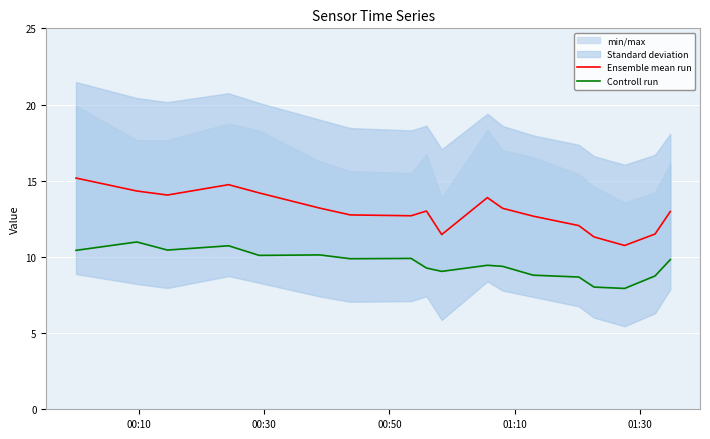

How many data points in Controll run are above 9?

13